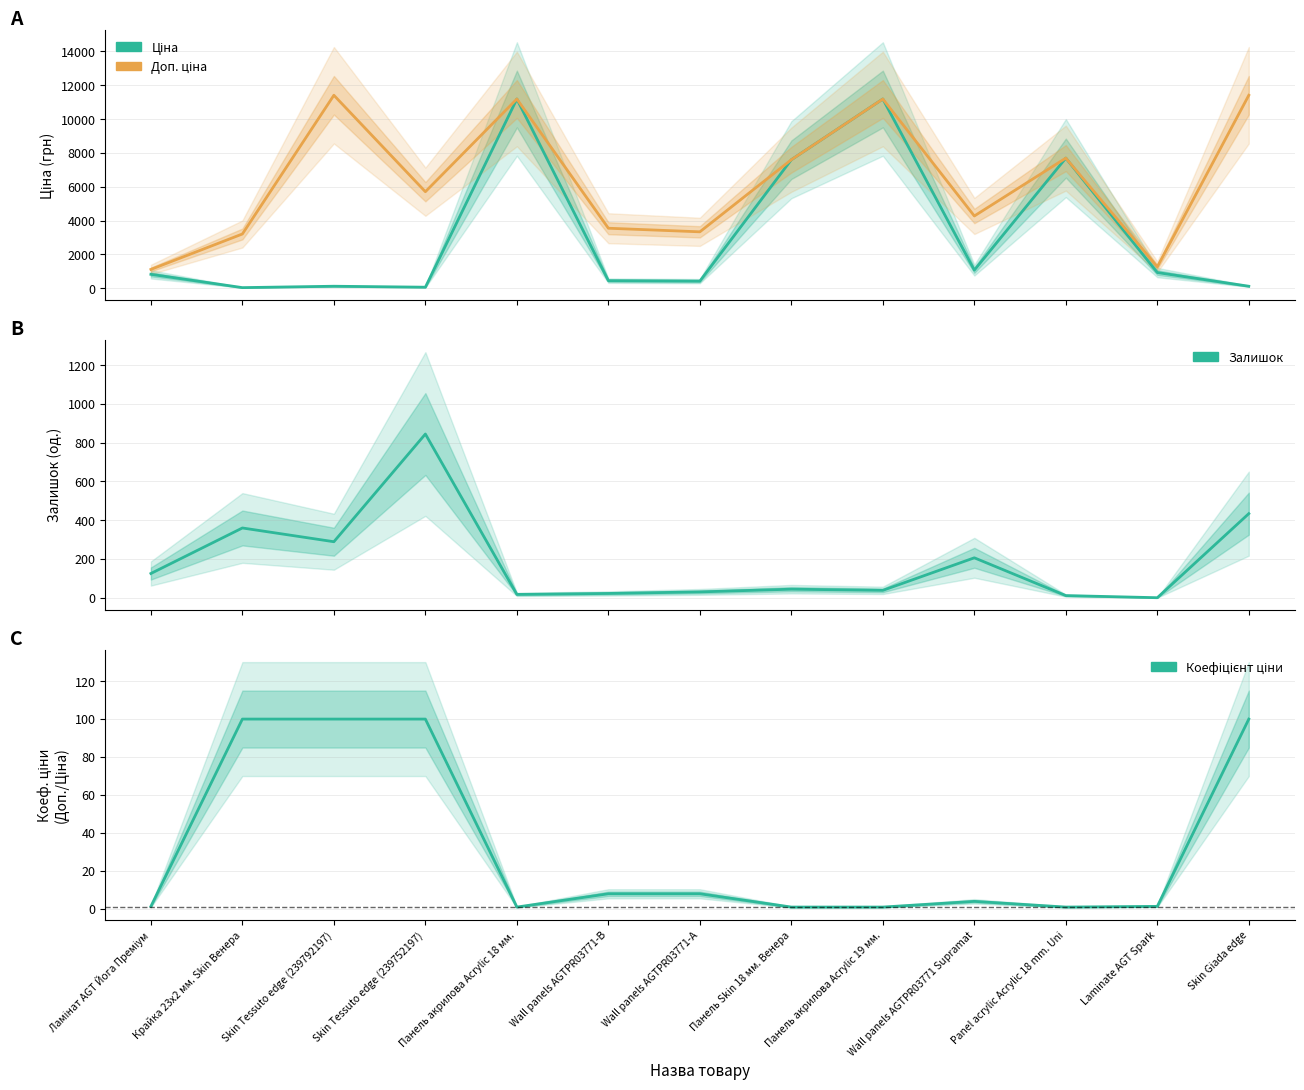

At which label does Коефіцієнт ціни first exceed 4?

Крайка 23x2 мм. Skin Венера